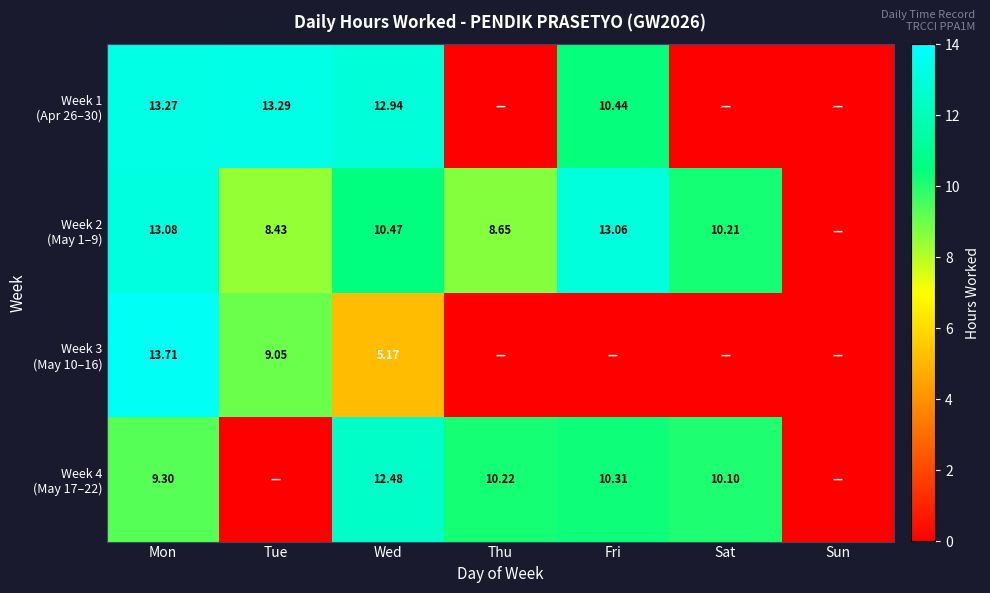

Which category has the lowest value in the Week 3 (May 10–16) series?

Thu